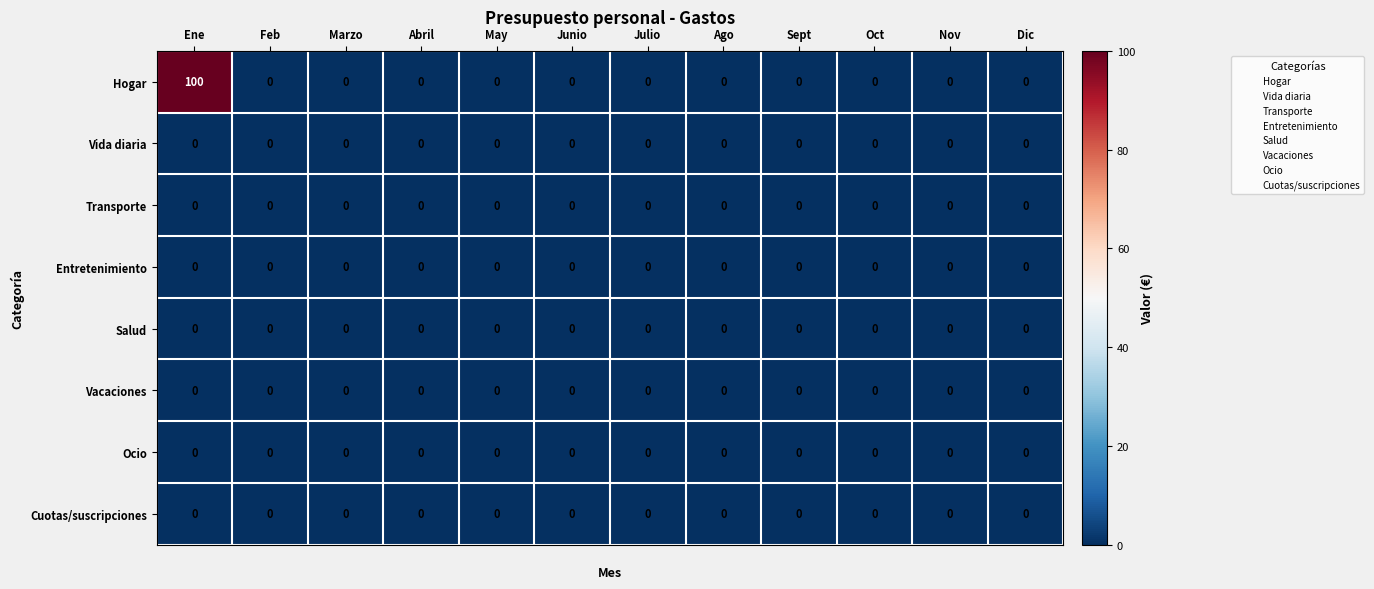

True or false: Transporte has a value of 0 at May.

True